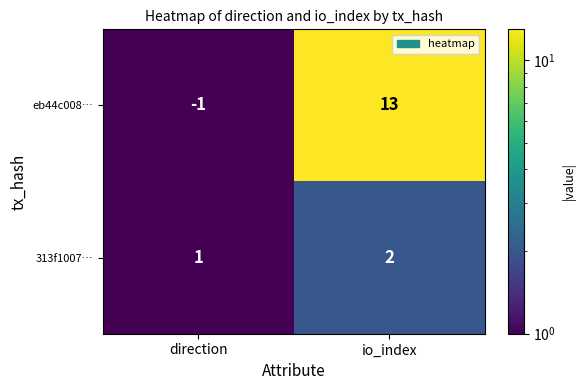

At which category is the sum across all series the highest?

io_index